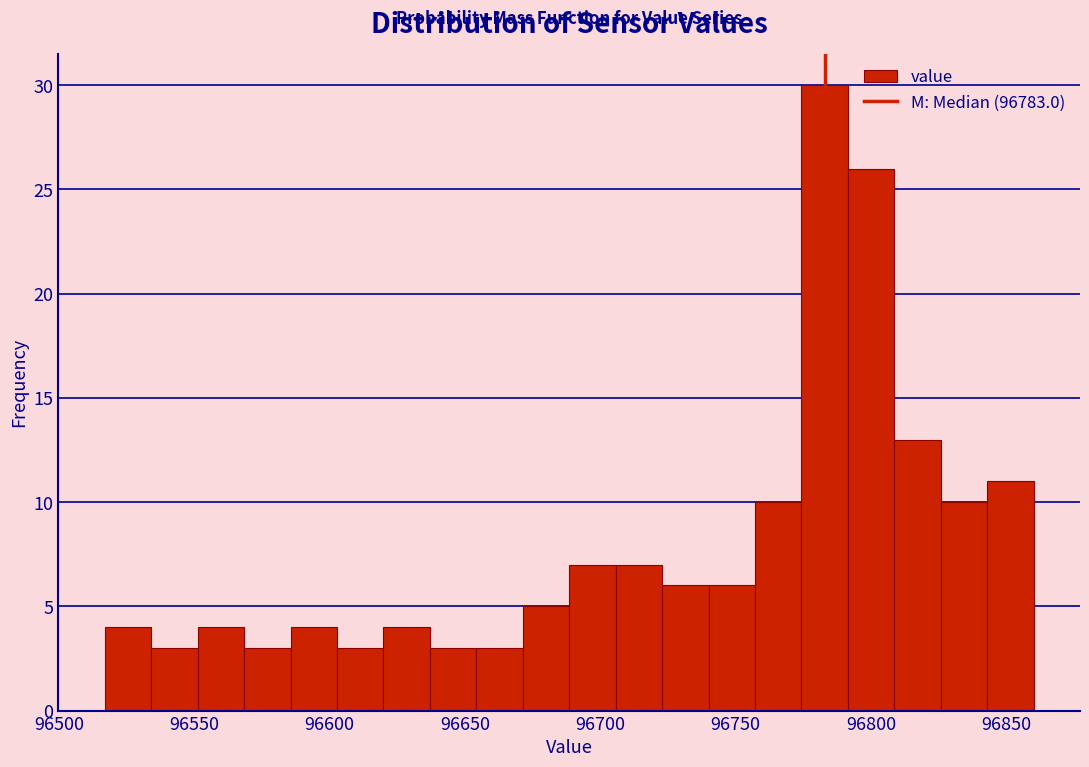

Read against the x-axis, roughly where is the centre of the tallest bar?

96785